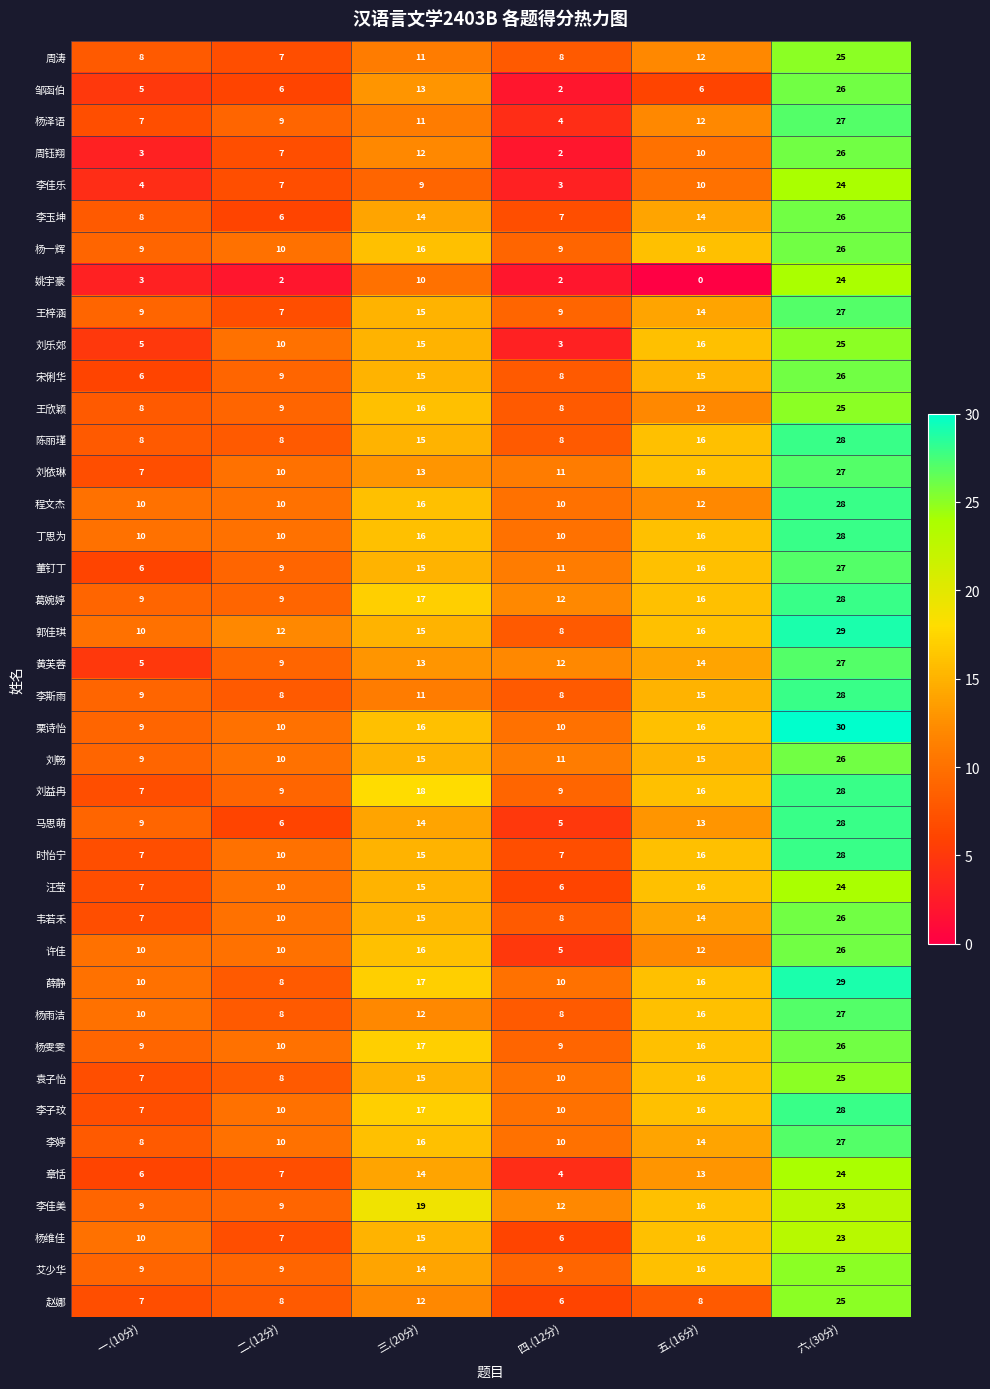

What is the sum of all 王欣颖 values?

78